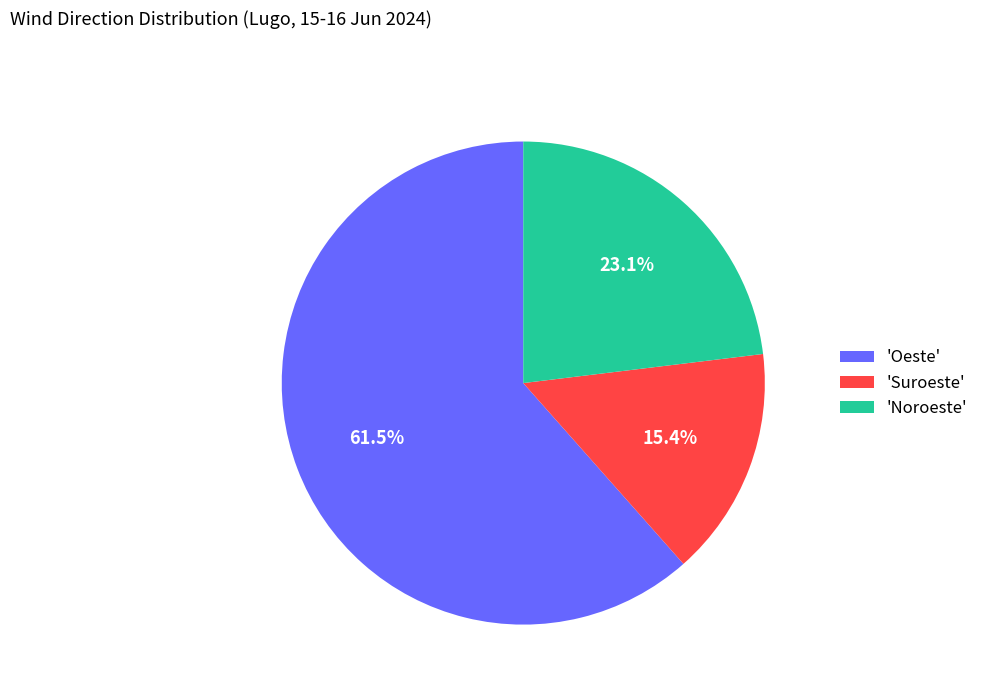

What is the largest slice in the pie chart?

'Oeste'